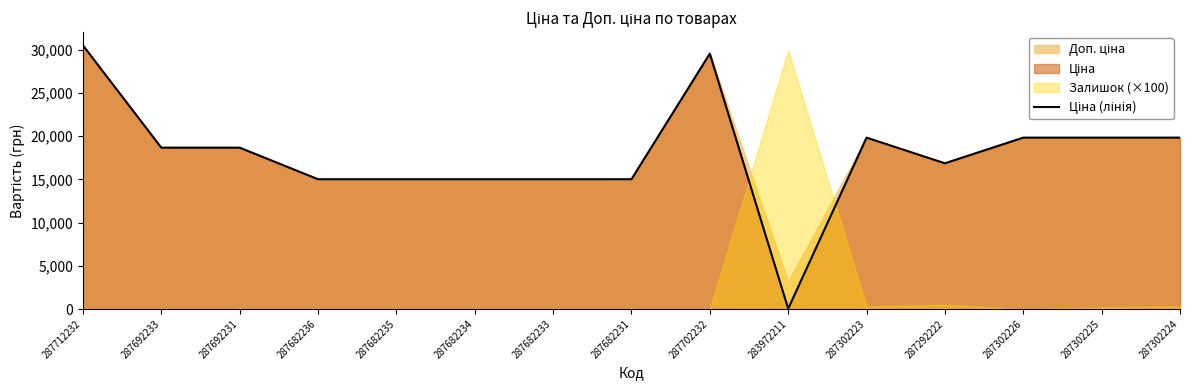

Rank the categories by value from highest to lowest.

287712232, 287702232, 287302223, 287302226, 287302225, 287302224, 287692233, 287692231, 287292222, 287682236, 287682235, 287682234, 287682233, 287682231, 283972211